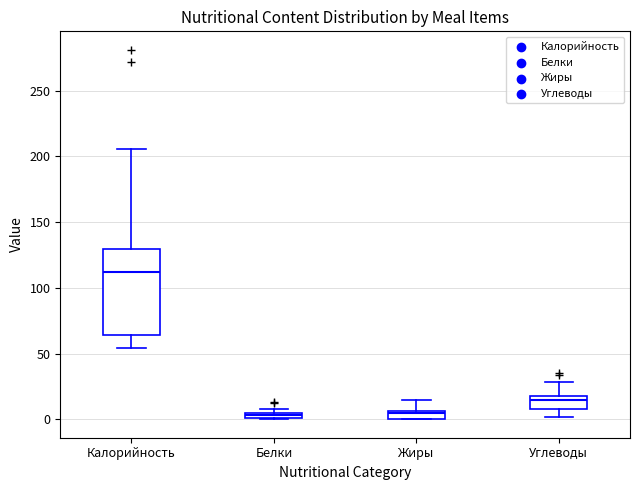

Where does the upper whisker of the box for Калорийность end on the y-axis? The values are not printed on the chart, so give them approximately, as read against the axis.

205